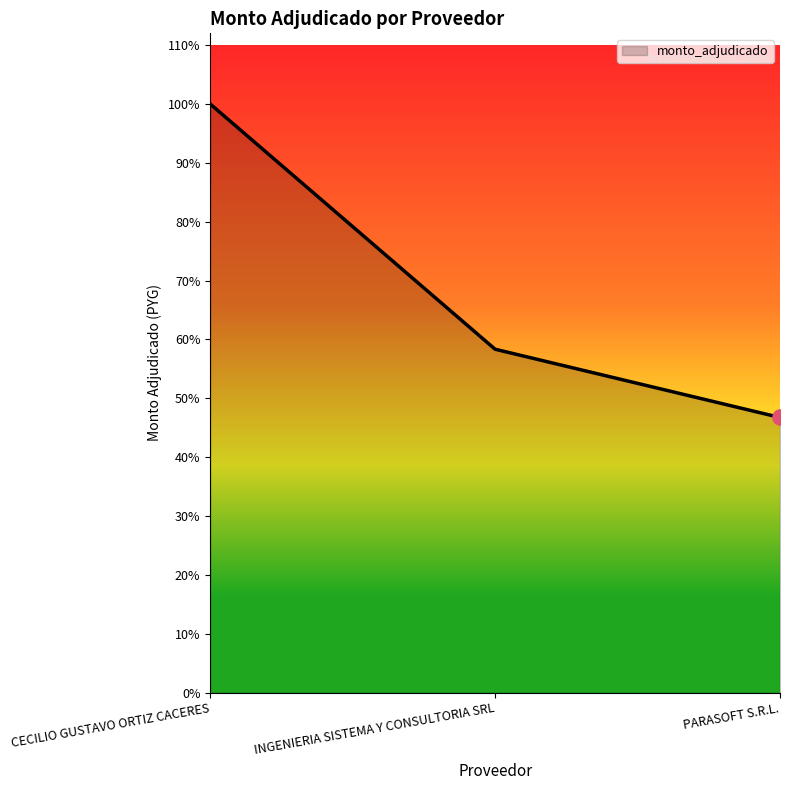

Is this an area chart (filled region under the line)?

Yes